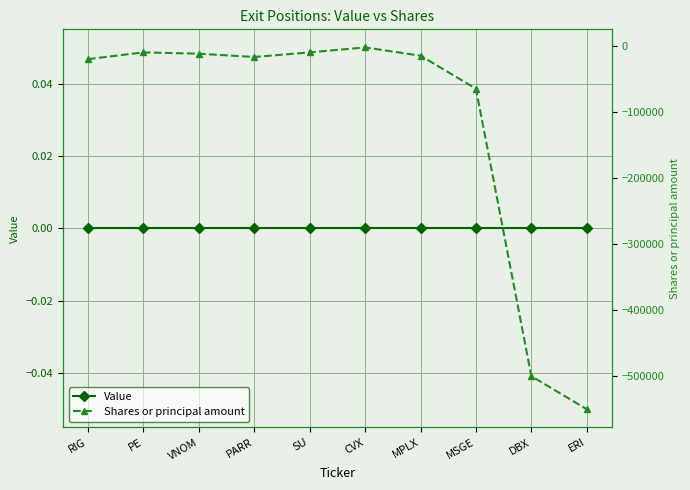

What is the difference between the highest and lowest values at PARR?

17000